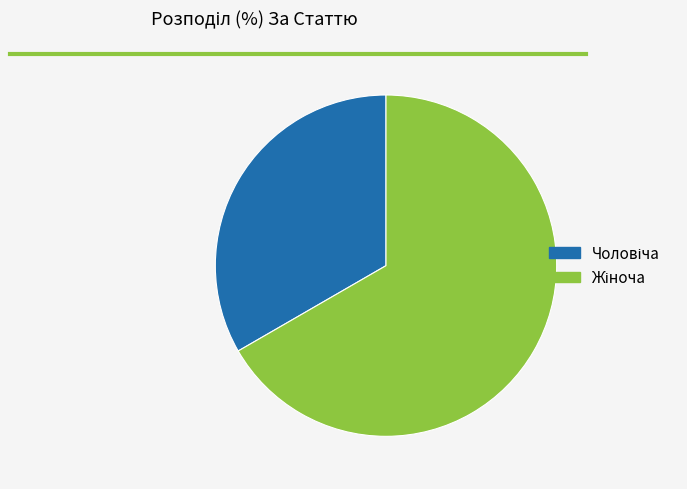

Is there any slice that represents more than half of the pie?

Yes